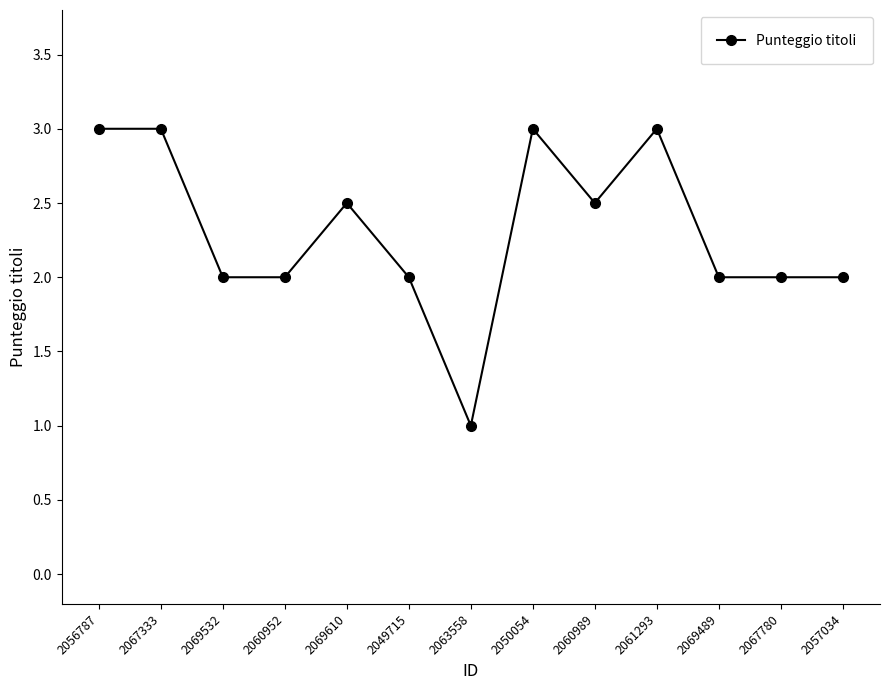

What is the value of the 6th point from the left?

2.0